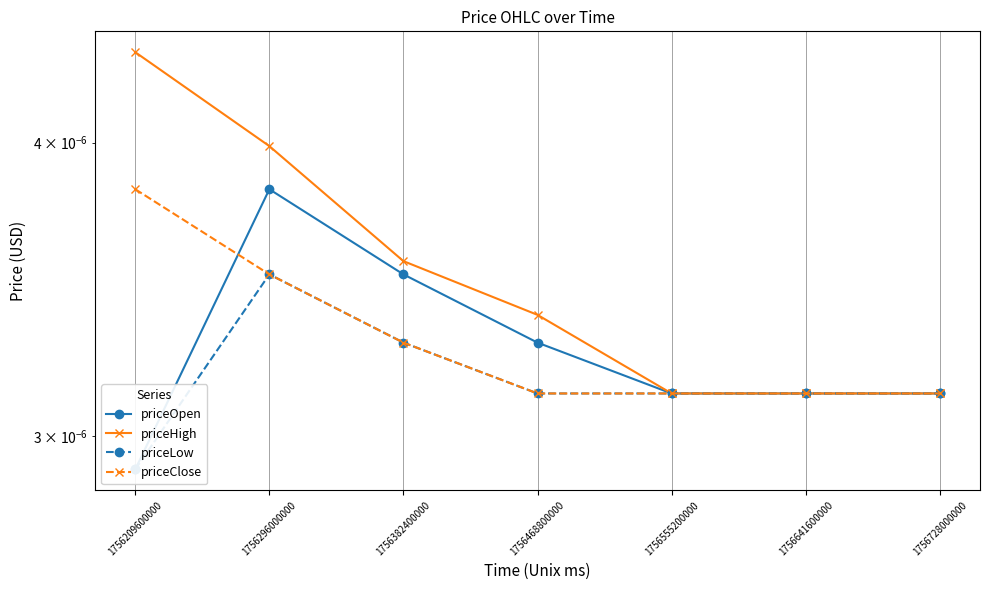

How many priceHigh values are between 0 and 1?

7